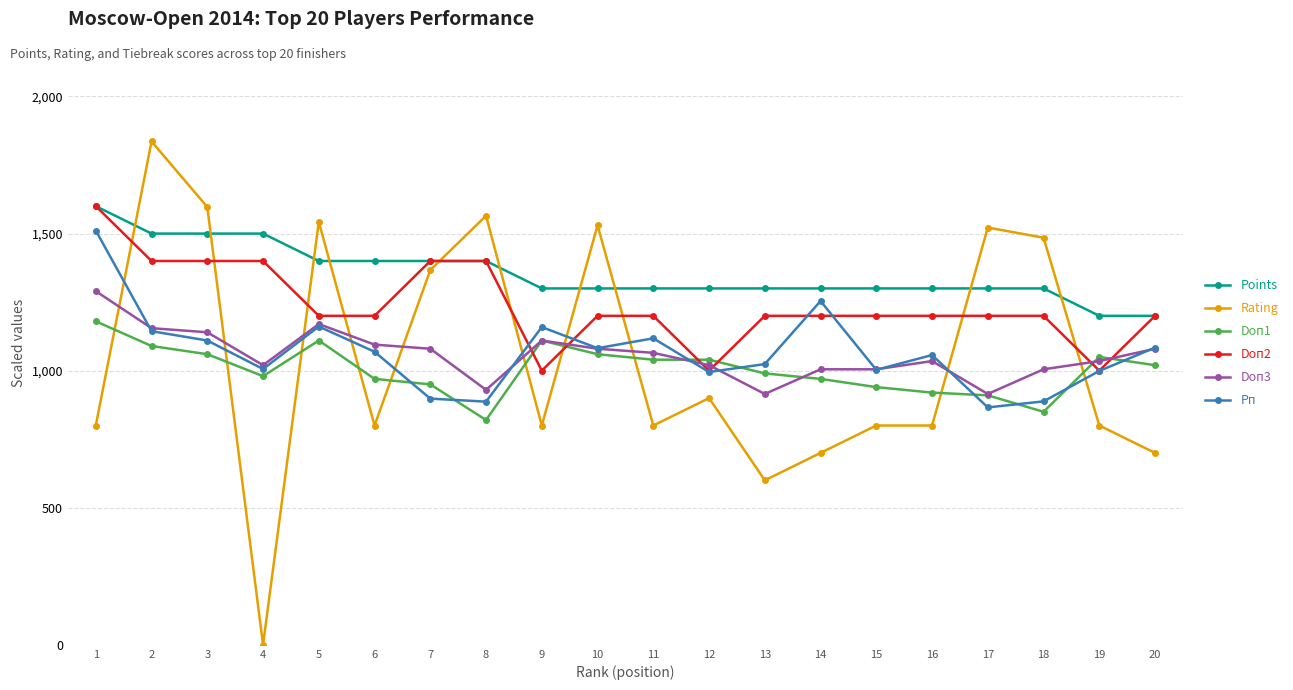

Where is the first local minimum for Doп1?

4